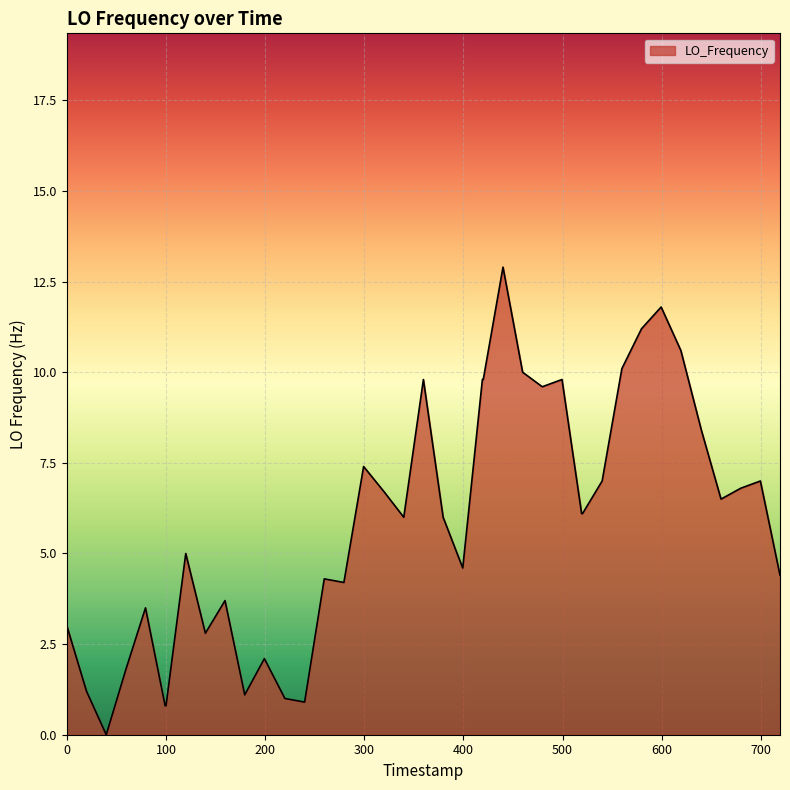

What is the difference between the maximum and minimum values?

12.9